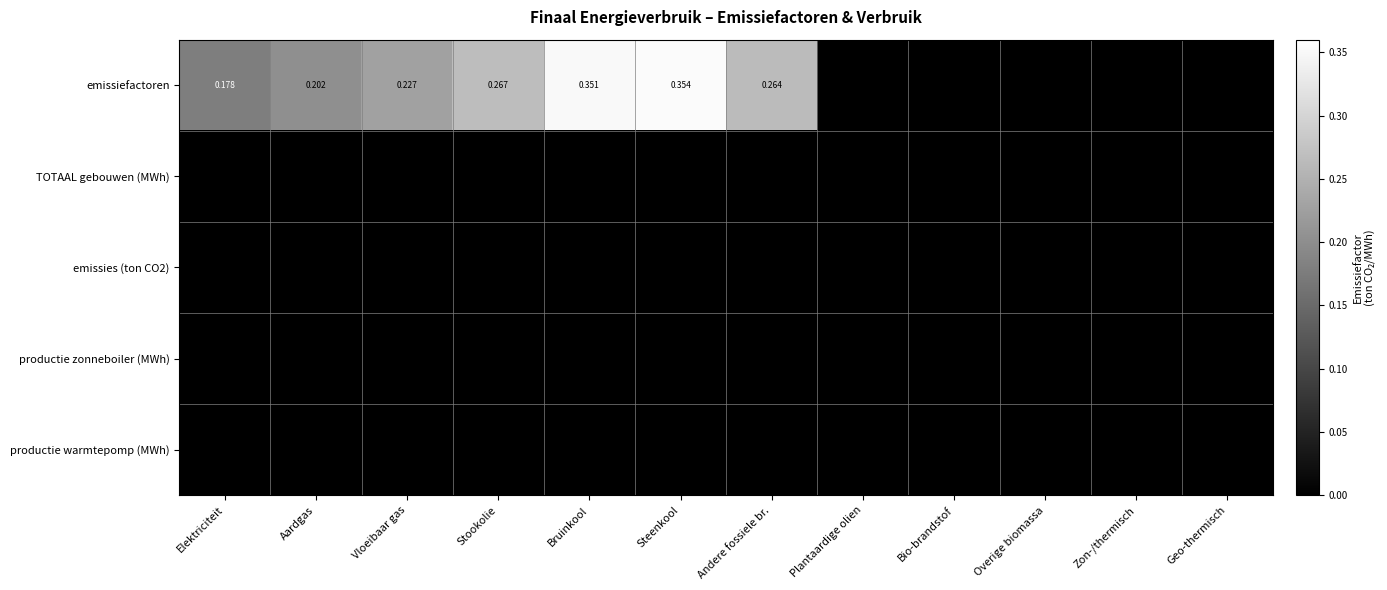

Between Stookolie and Bio-brandstof, which series saw the biggest shift?

emissiefactoren